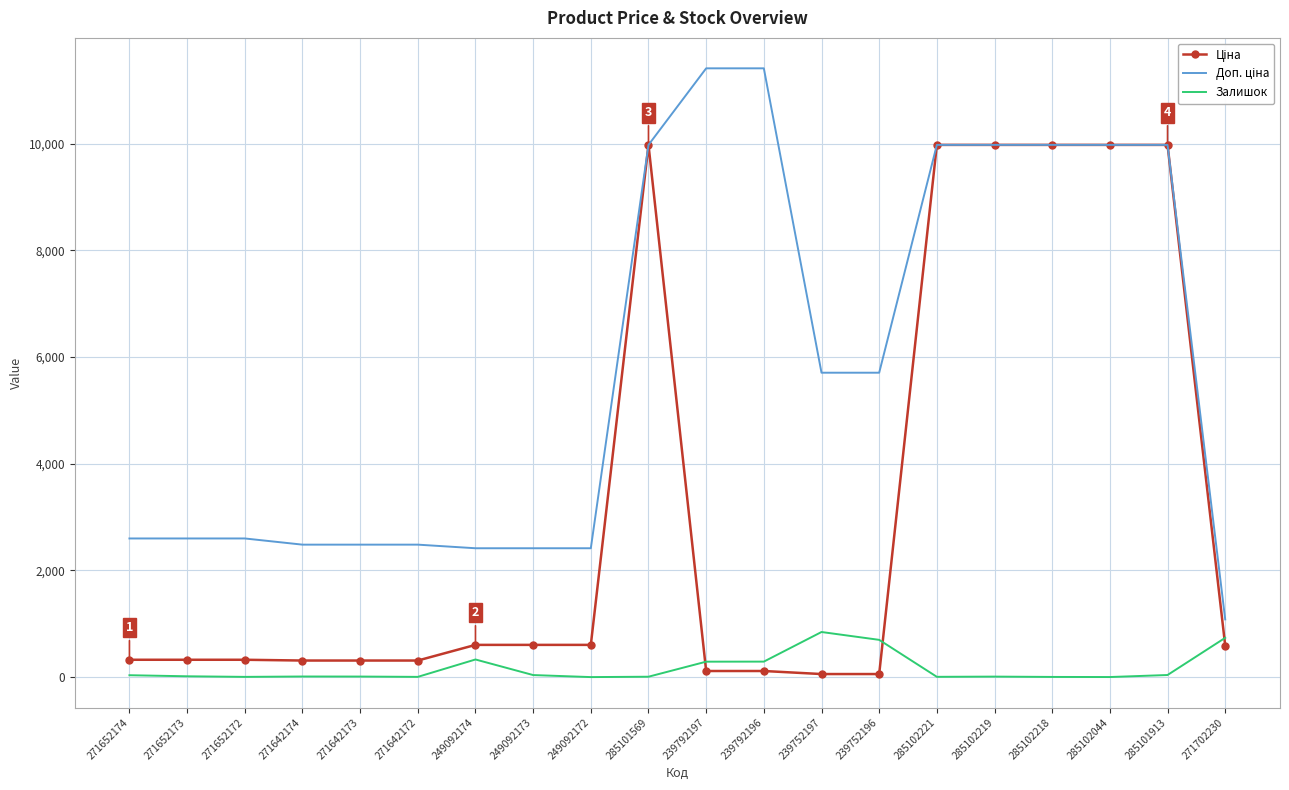

What is the spread (max minus min) of values at 271702230?

491.7